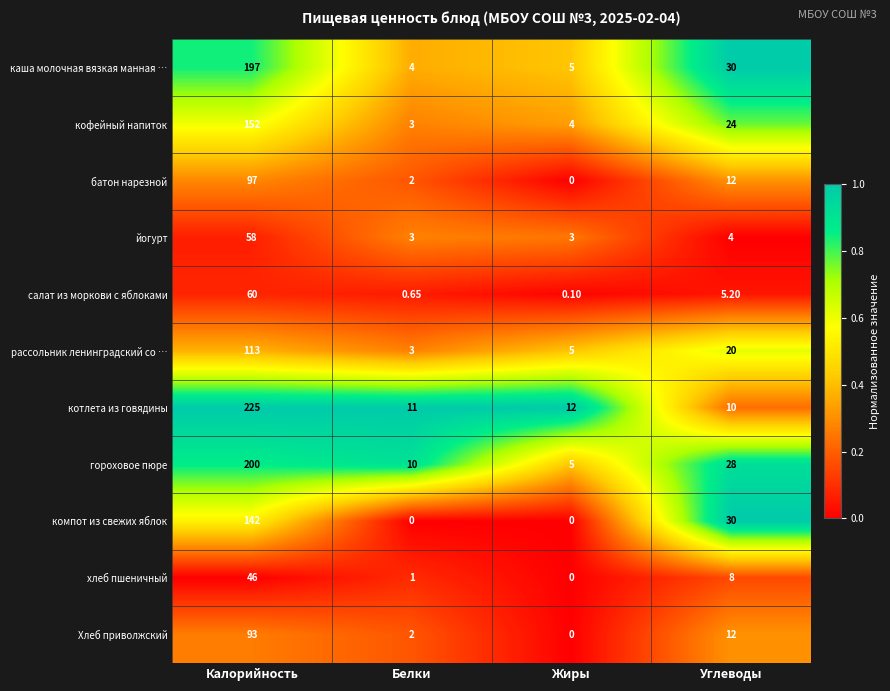

At which label does гороховое пюре reach its peak?

Калорийность